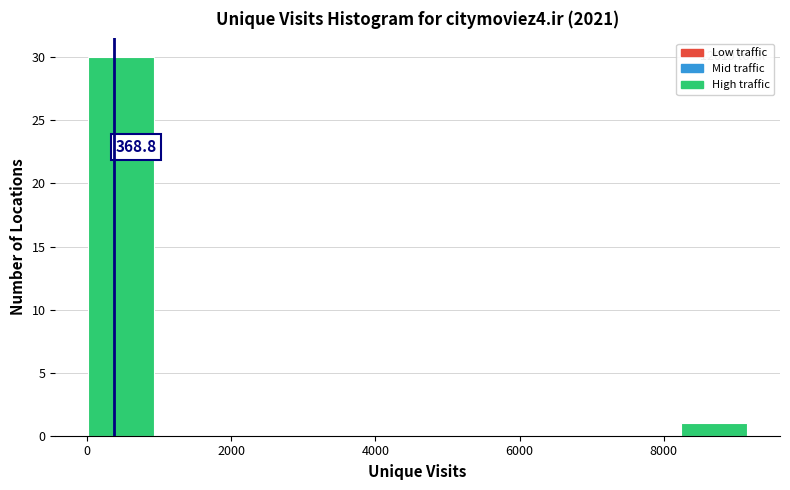

Which range on the x-axis has the tallest bar?

0 to 1000